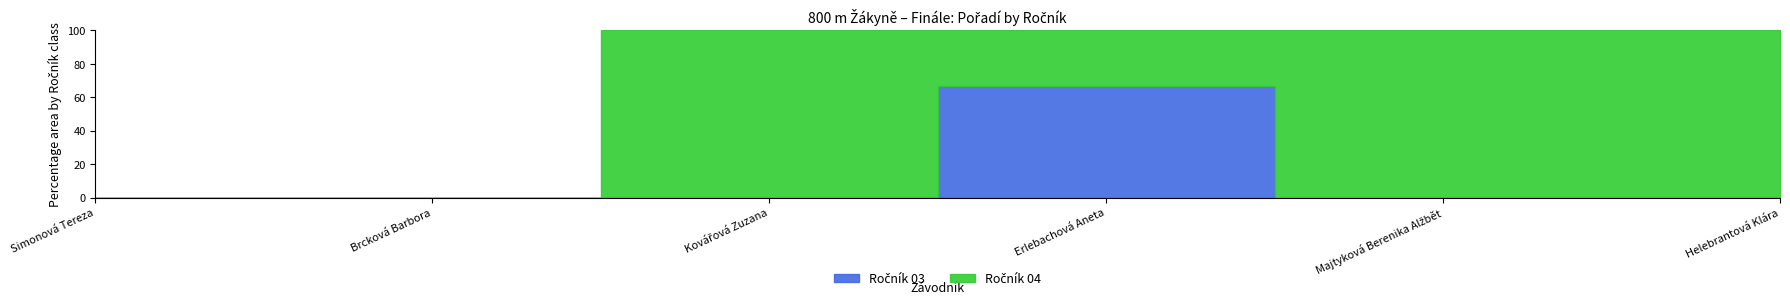

True or false: Ročník 03 and Ročník 04 intersect in this chart.

True